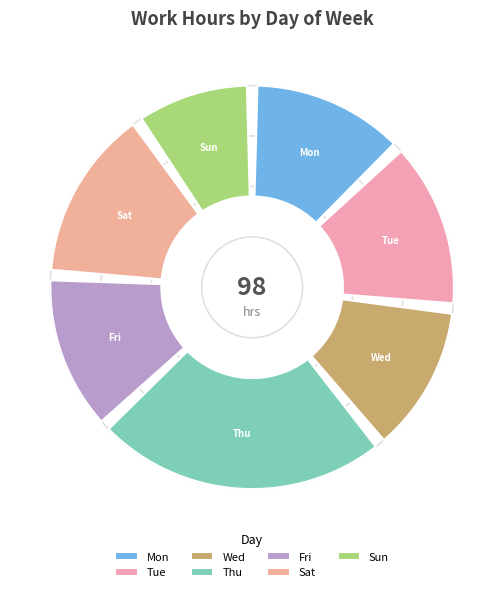

To the nearest percent, what portion does Thu represent?

24%